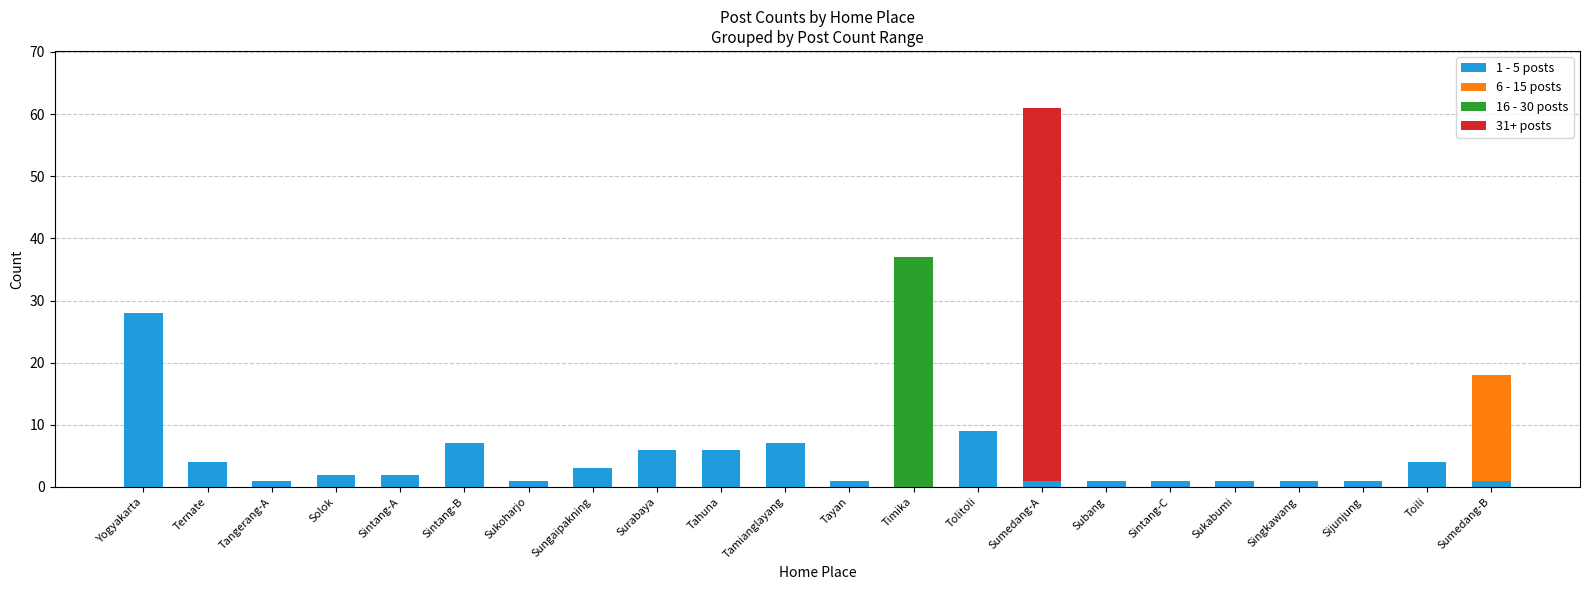

At which label does 1 - 5 posts reach its peak?

Yogyakarta